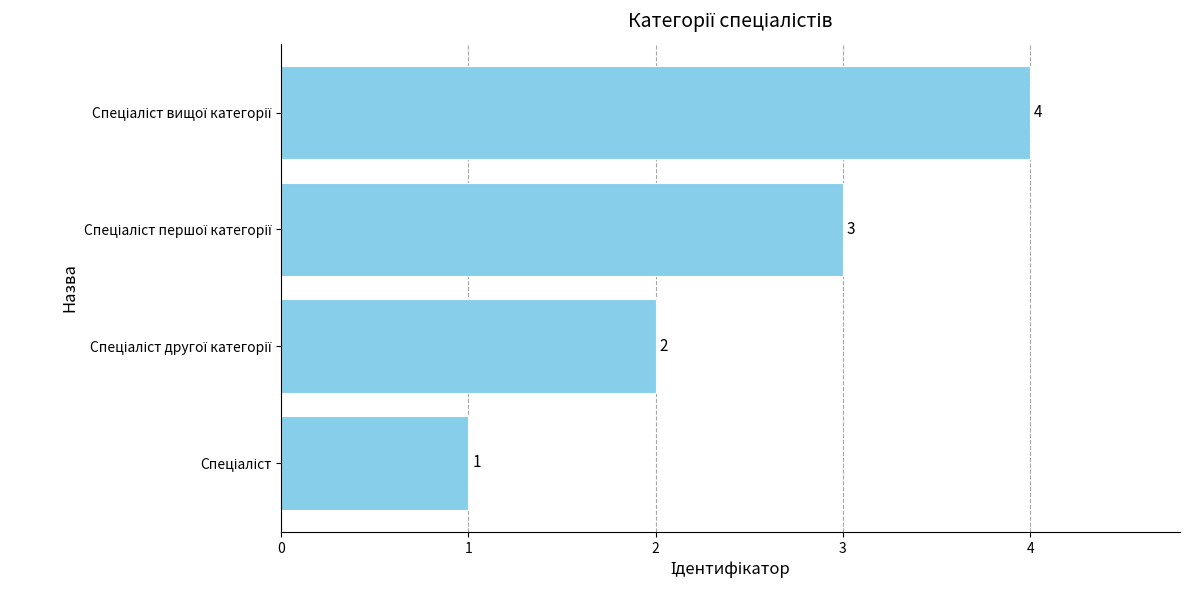

Count the values in the range 2 to 4.

3